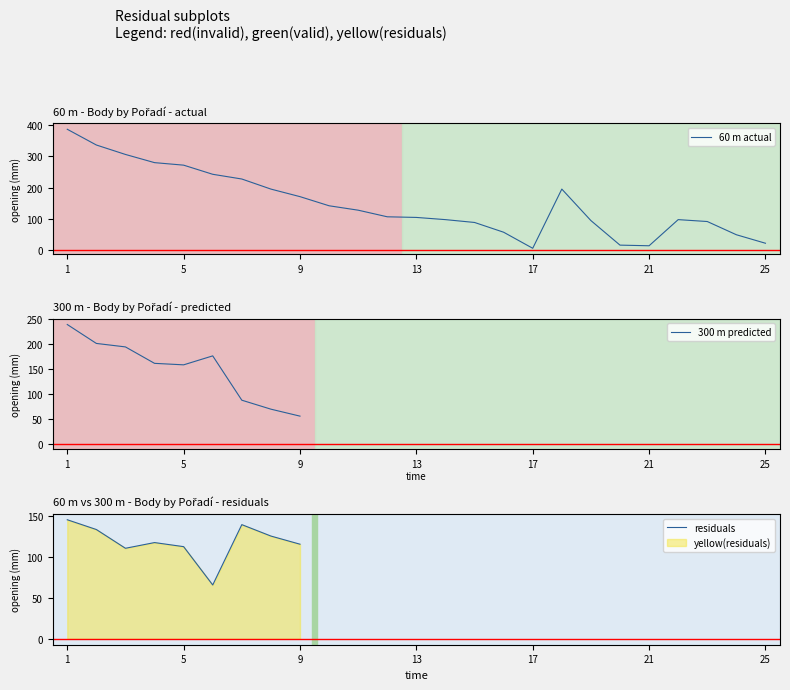

Reading right to left, extract all data points from this chart.

25=23	24=50	23=92	22=98	21=15	20=17	19=95	18=195	17=7	16=58	15=89	14=98	13=105	12=107	11=128	10=142	9=171	8=195	7=227	6=242	5=271	4=279	3=305	2=335	1=385